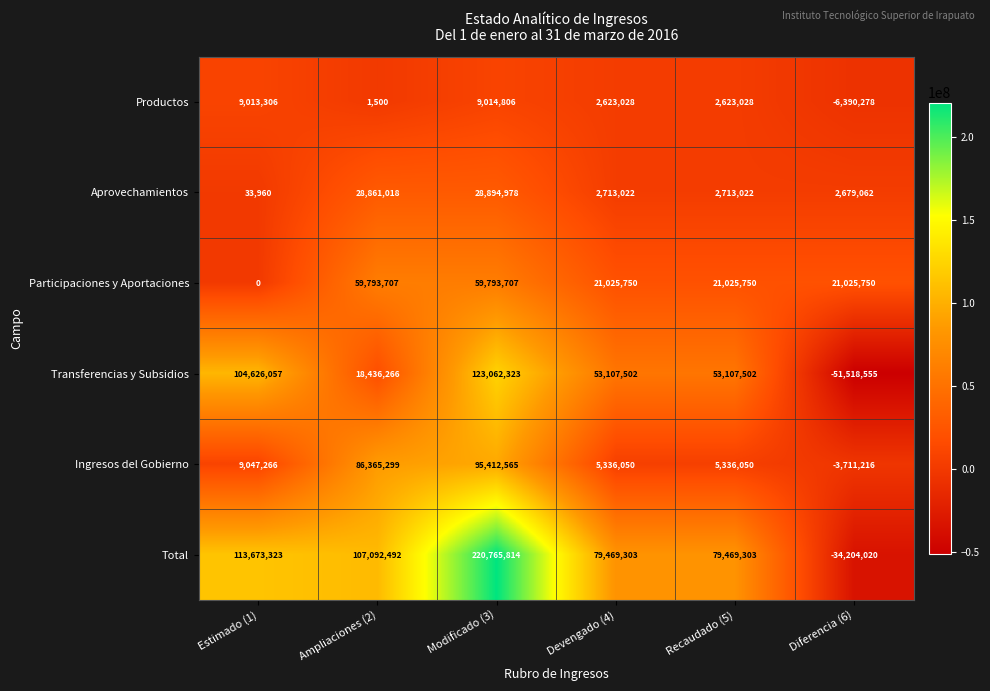

How many values in Productos are below zero?

1